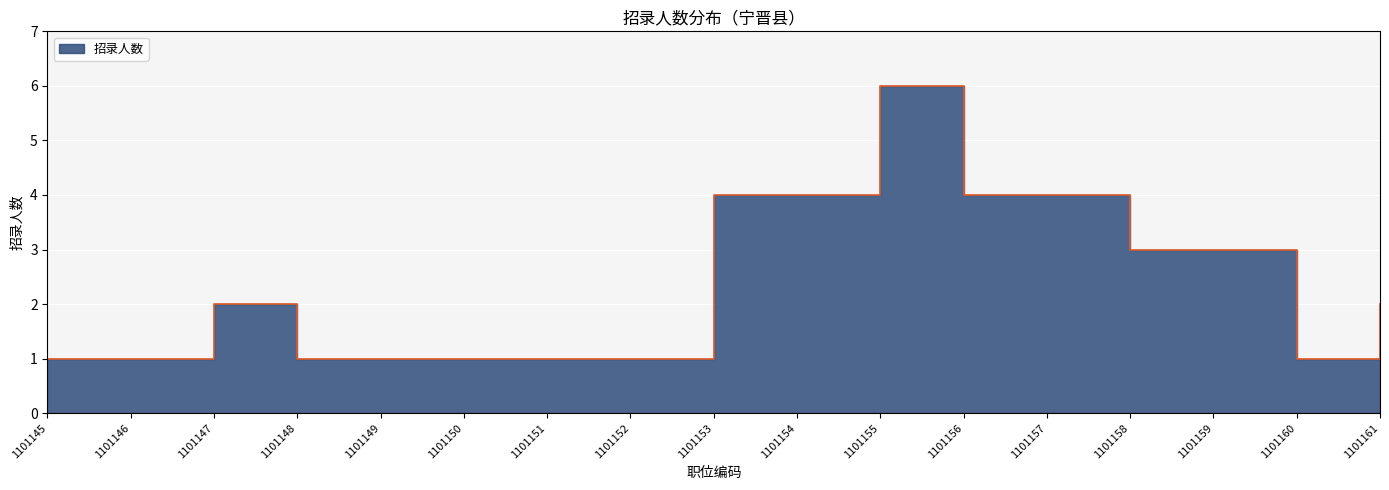

Reading right to left, extract all data points from this chart.

1101161=2	1101160=1	1101159=3	1101158=3	1101157=4	1101156=4	1101155=6	1101154=4	1101153=4	1101152=1	1101151=1	1101150=1	1101149=1	1101148=1	1101147=2	1101146=1	1101145=1